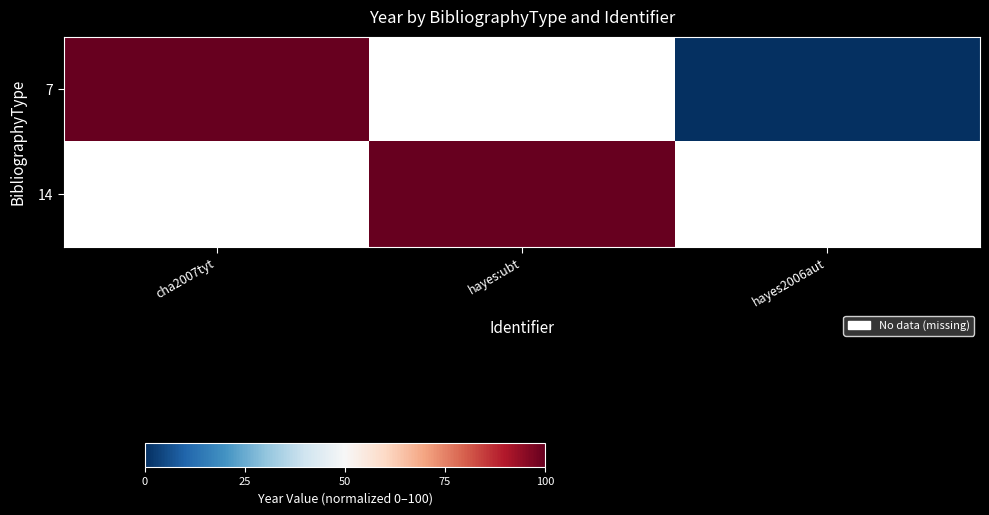

Which has a higher value, cha2007tyt or hayes2006aut?

cha2007tyt